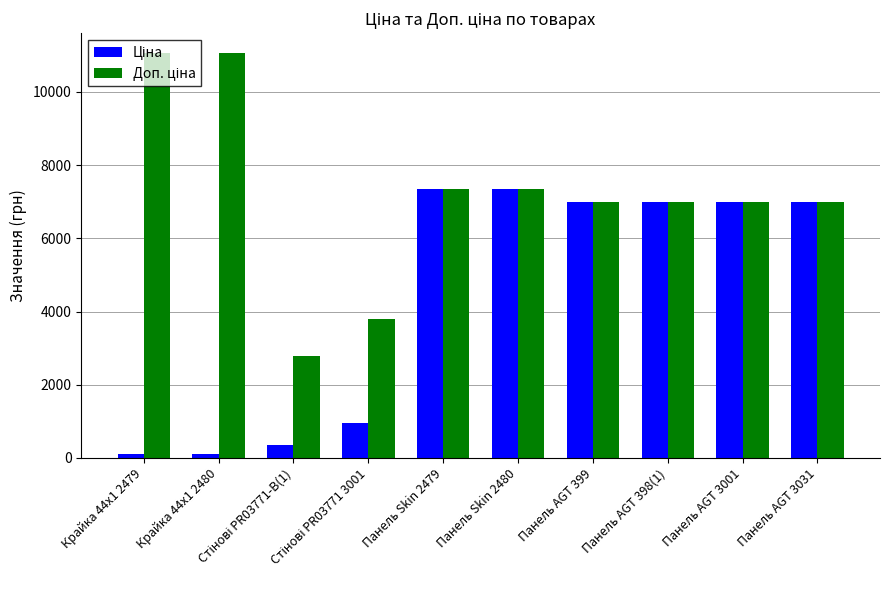

What is the label of the 2nd bar from the right?

Панель AGT 3001